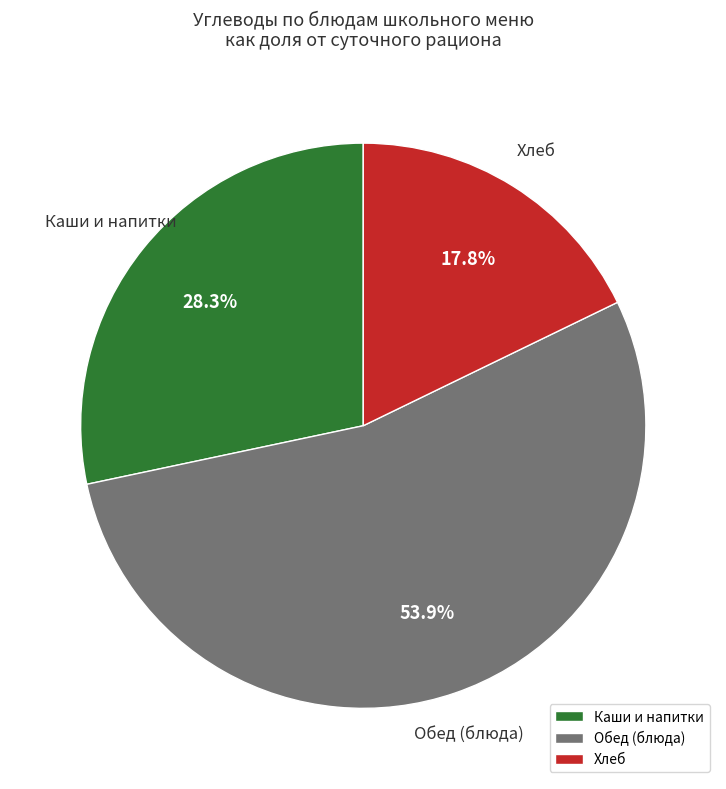

Combined, what portion of the pie is Хлеб and Обед (блюда)?

71.7%